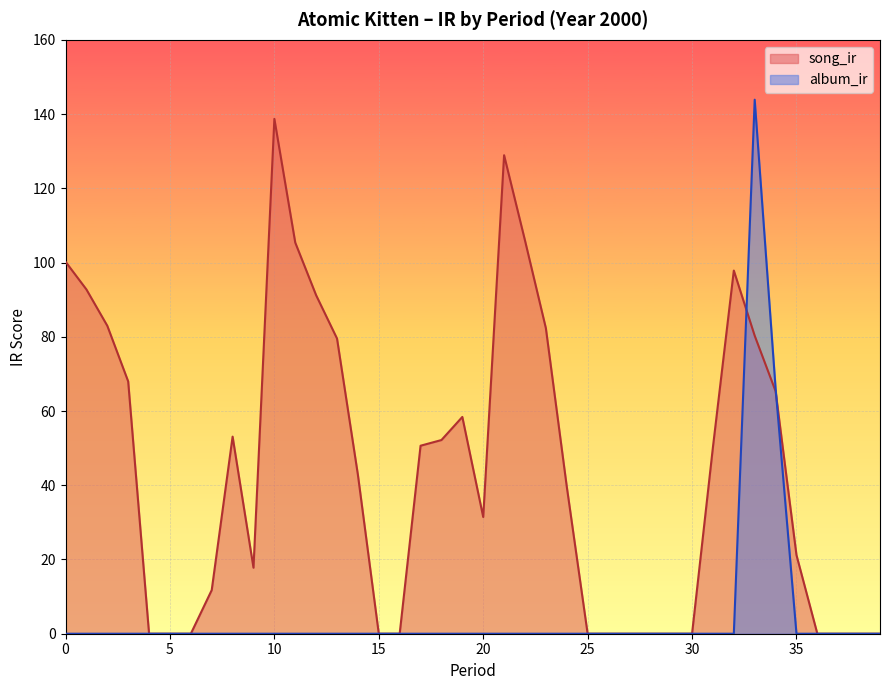

What is the spread (max minus min) of values at 14?

42.8